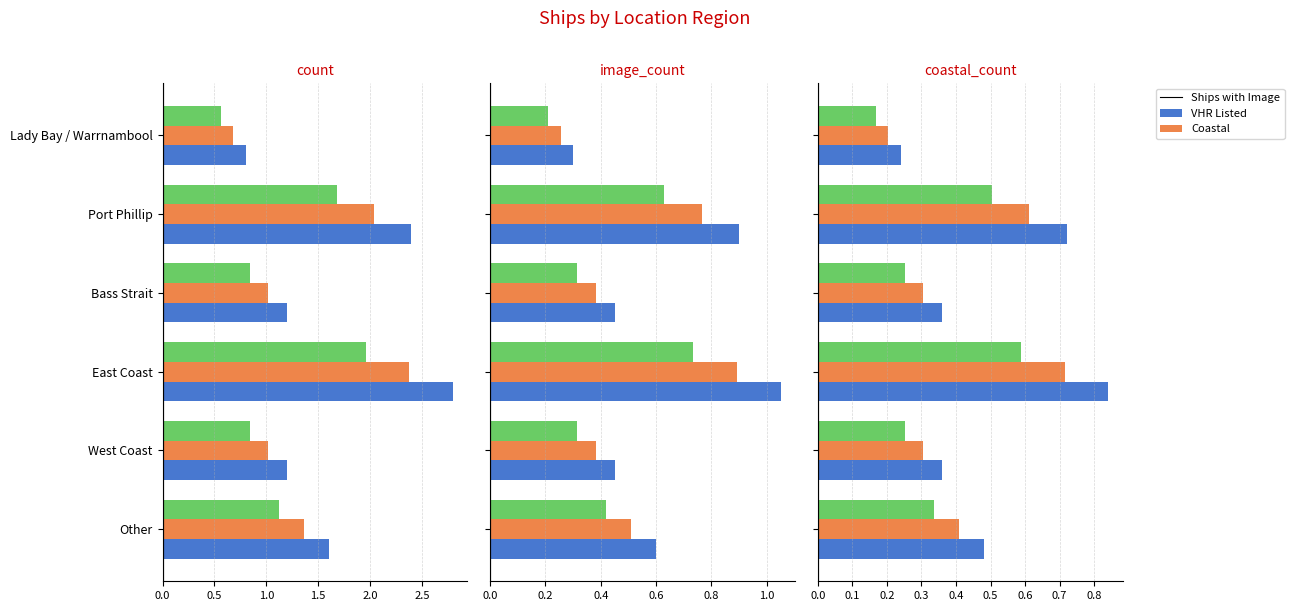

What is the total value across all series at Port Phillip?

1.8